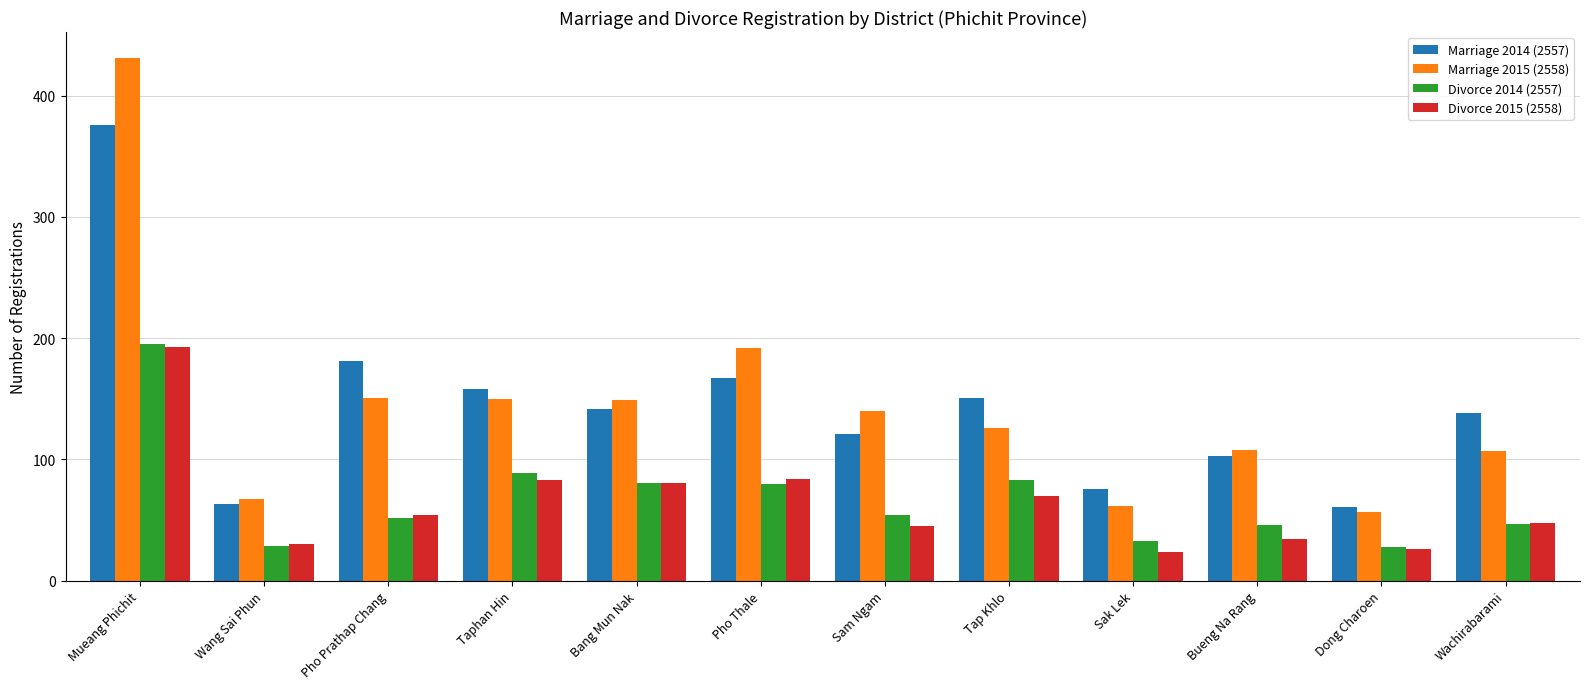

What is the sum of all Divorce 2015 (2558) values?

772